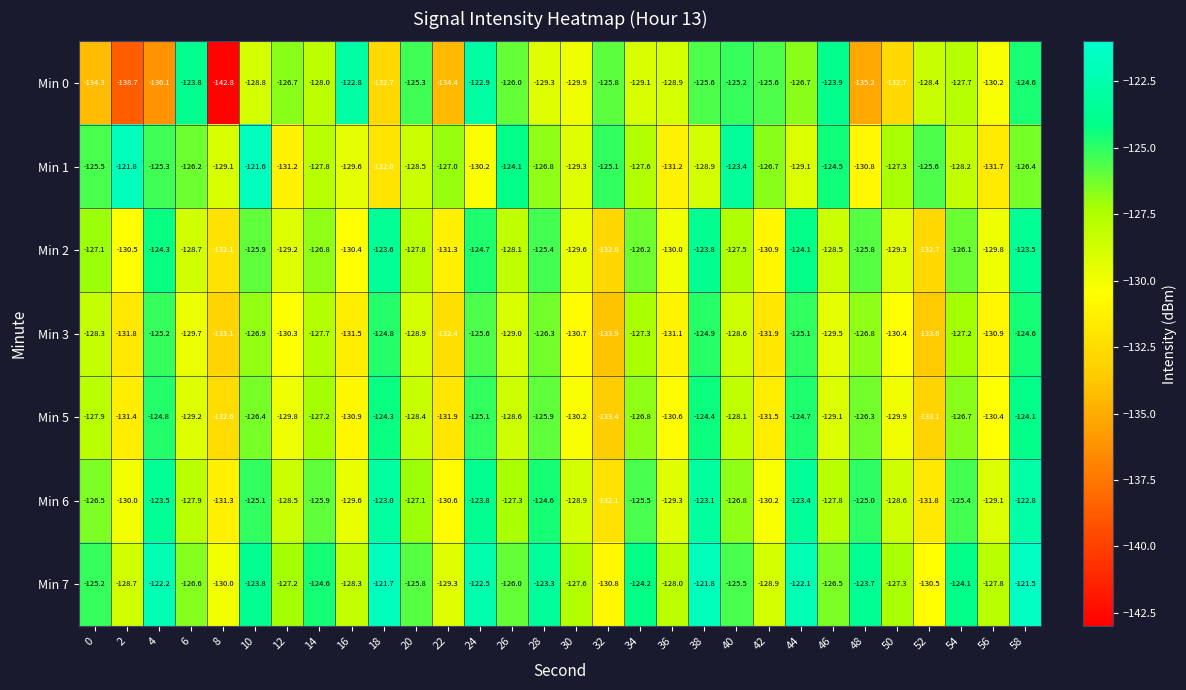

What is the difference between the Min 5 values at 34 and 14?

0.4